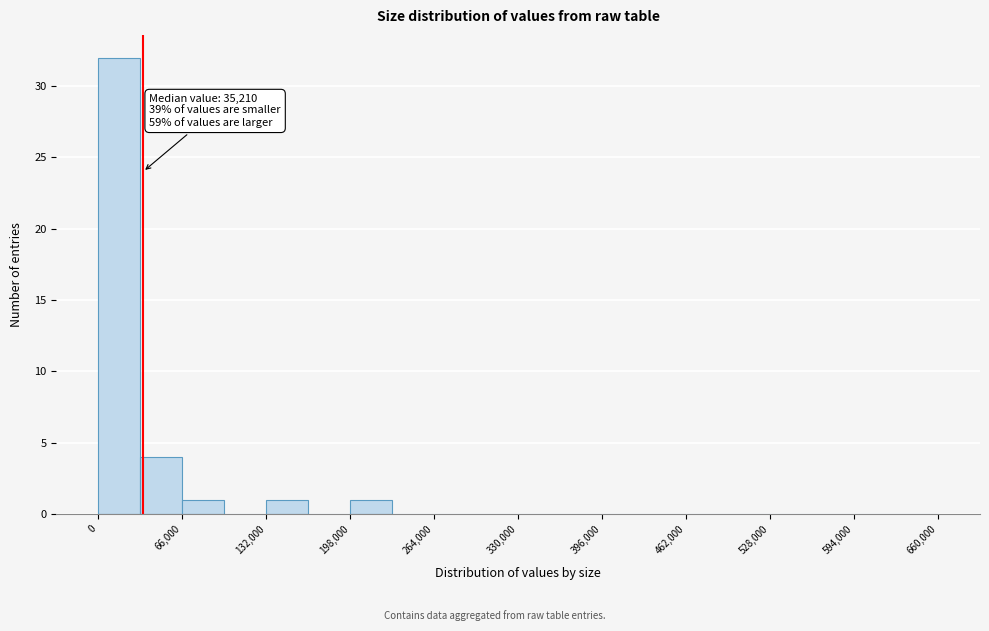

Around what value on the x-axis is the tallest bar? Give the approximate position of its centre, as read against the axis.

20000